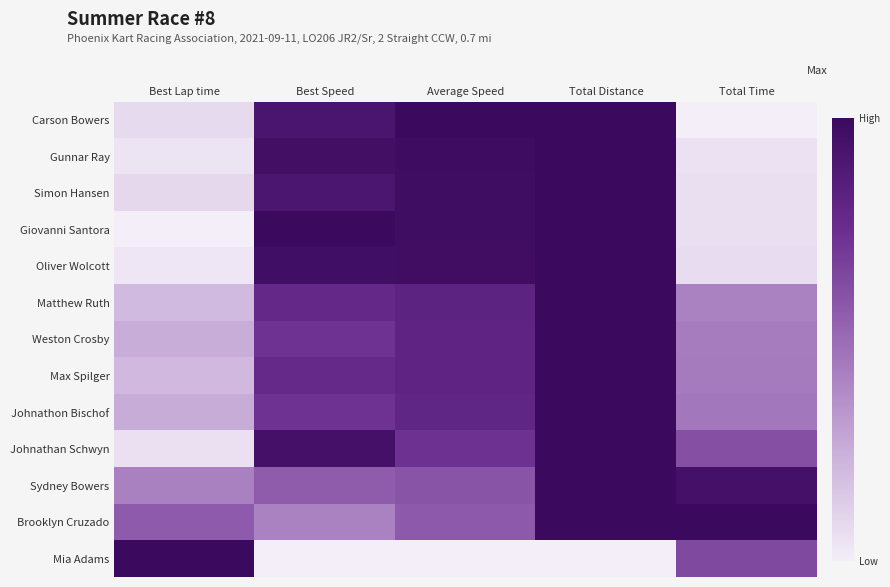

Rank the series by their maximum value, from lowest to highest.

Carson Bowers, Gunnar Ray, Simon Hansen, Giovanni Santora, Oliver Wolcott, Matthew Ruth, Weston Crosby, Max Spilger, Johnathon Bischof, Johnathan Schwyn, Sydney Bowers, Brooklyn Cruzado, Mia Adams